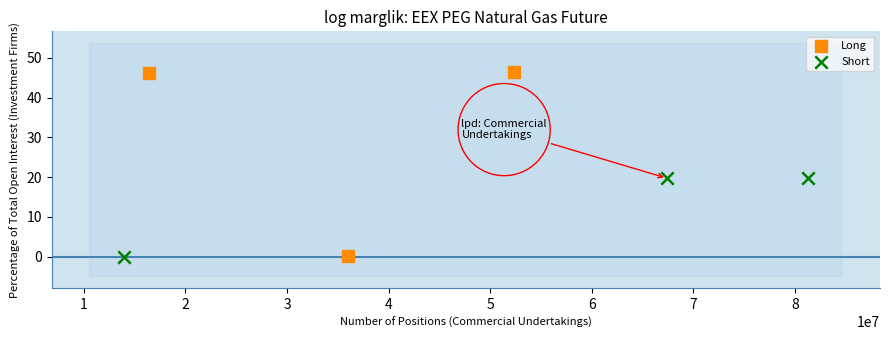

Which series reaches the maximum Y coordinate?

Long